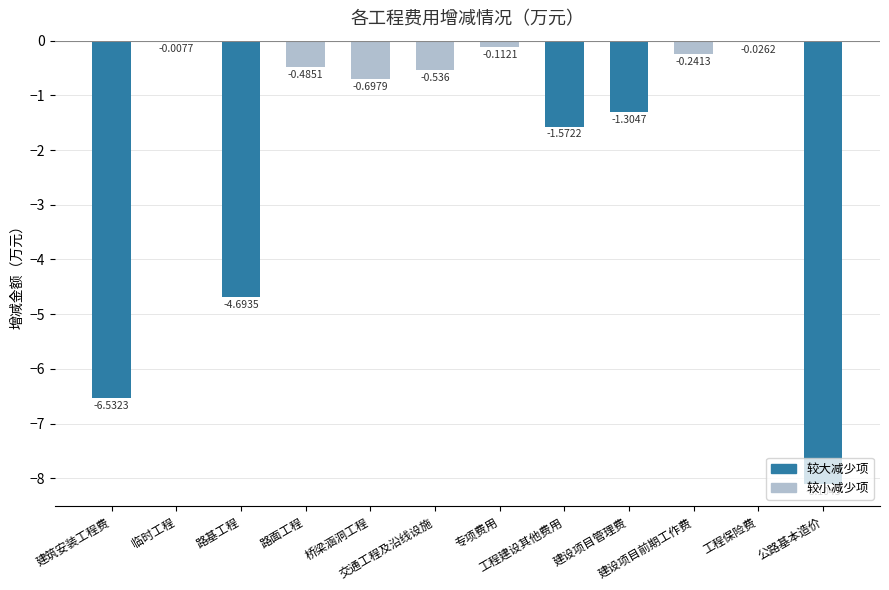

The chart shows a value of -0.5 at 路面工程. True or false?

True